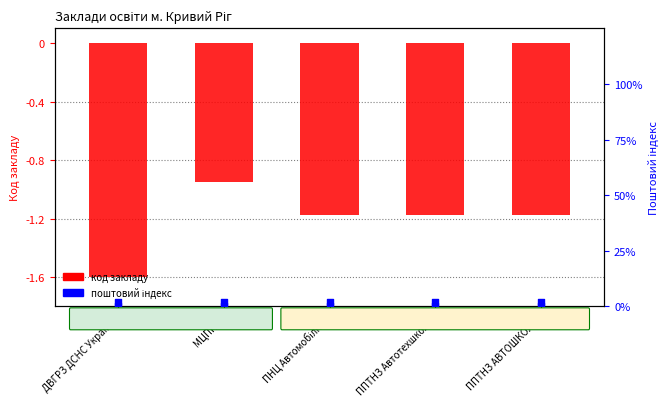

What are all the series names shown in the legend?

код закладу, поштовий індекс